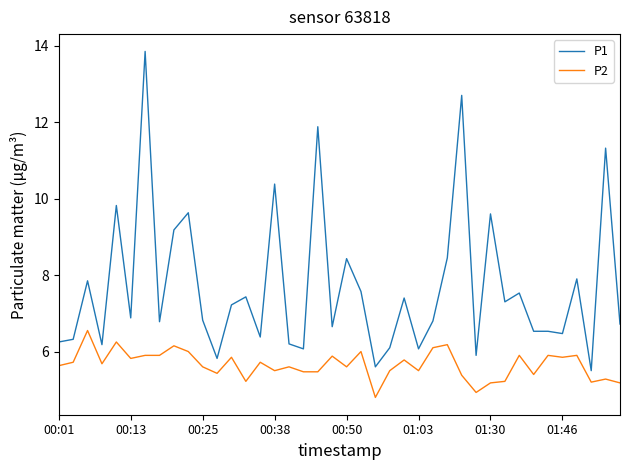

What is the smallest value displayed?

4.8